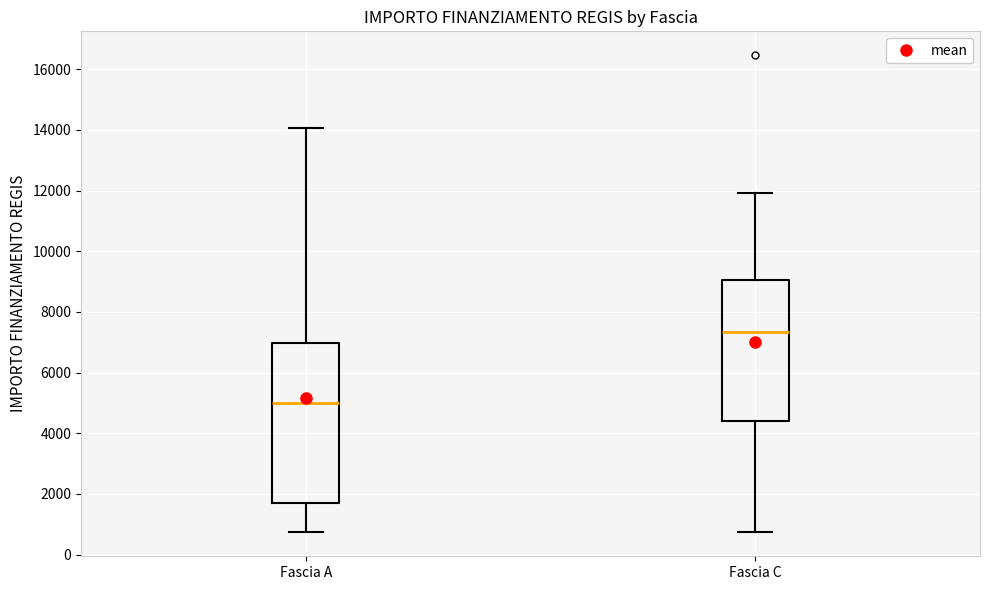

Which box is the tallest, from its lower edge to its upper edge?

Fascia A